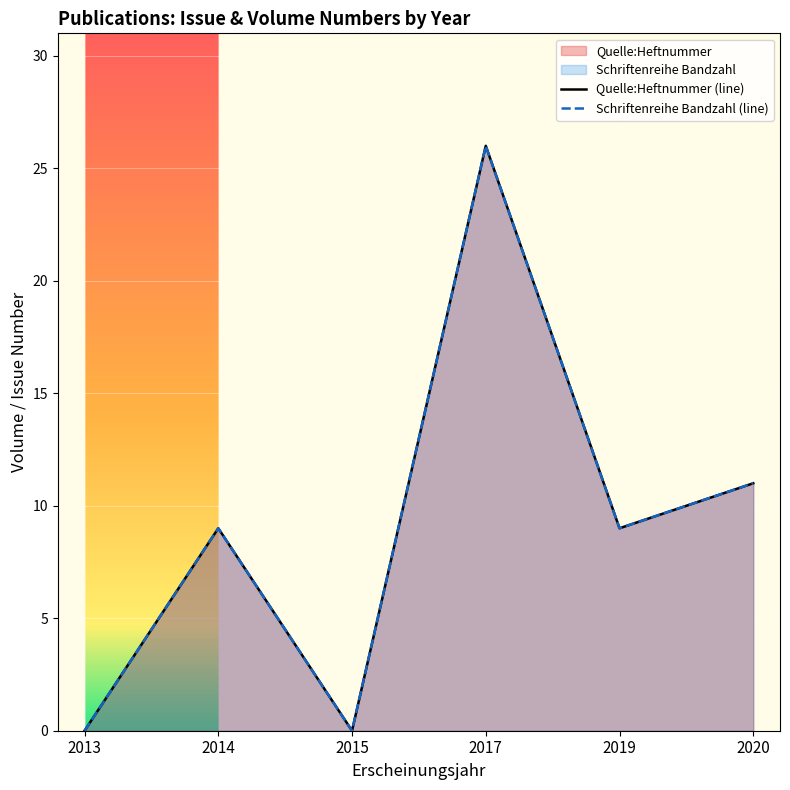

The value of Schriftenreihe Bandzahl at 2019 is 5. True or false?

False